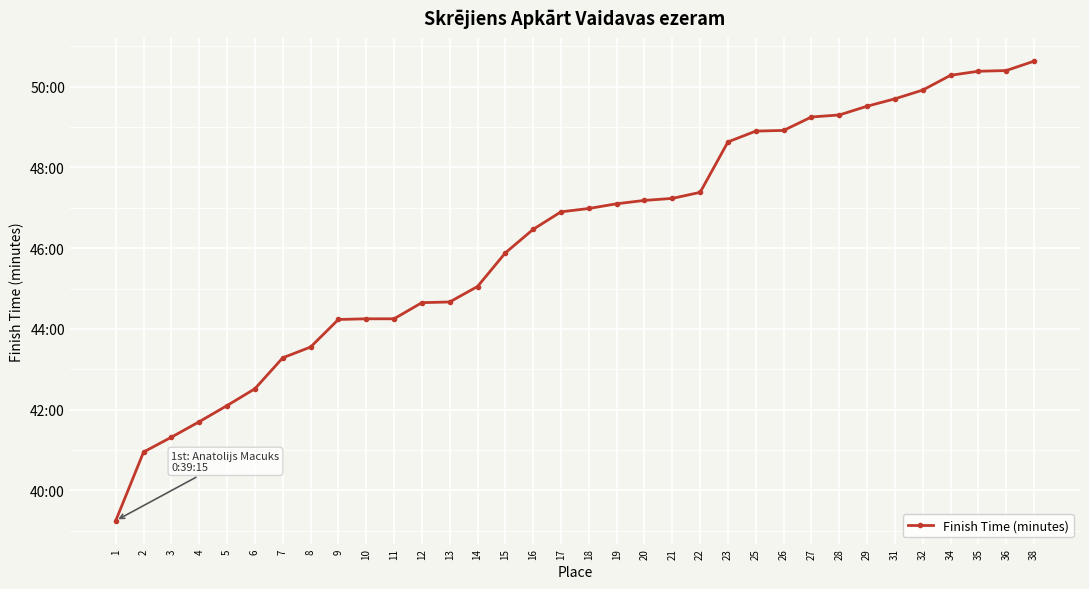

The chart shows a value of 82.3 at 22. True or false?

False